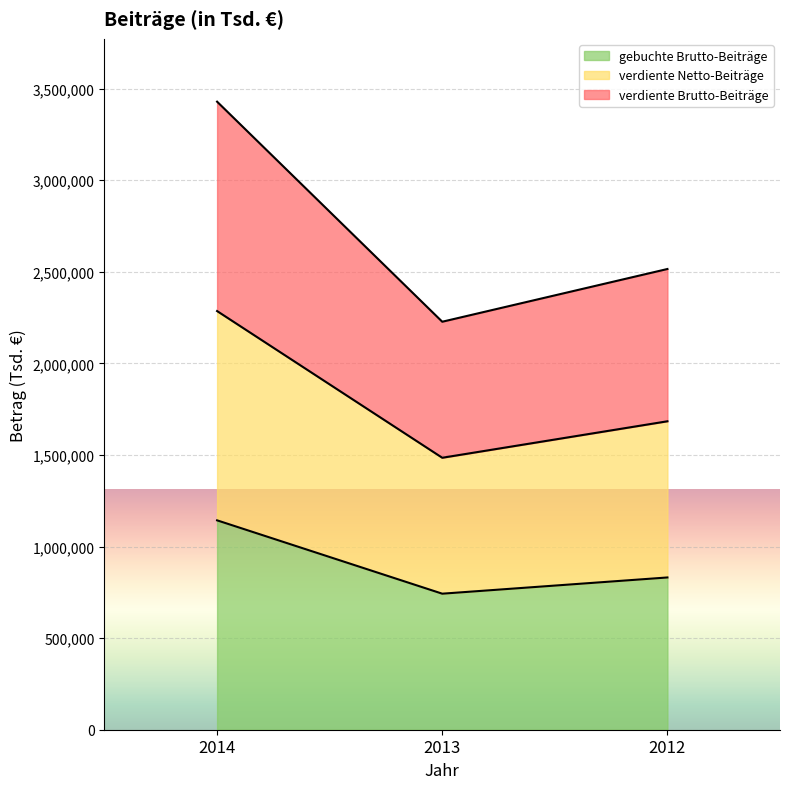

Reading left to right, what are the values for gebuchte Brutto-Beiträge?

2014=1143009	2013=742597	2012=831155